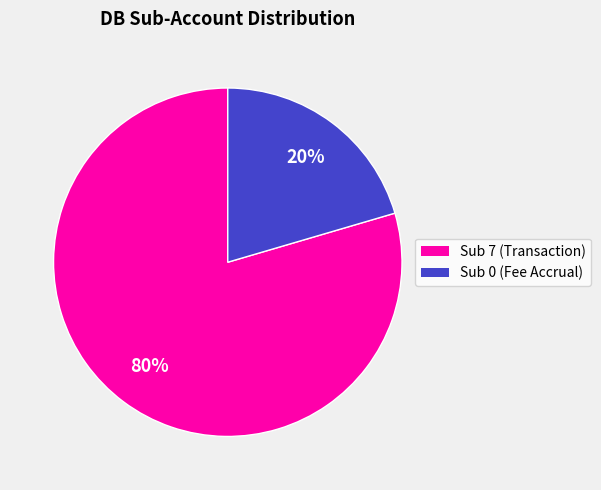

To the nearest percent, what is the average slice percentage?

50%